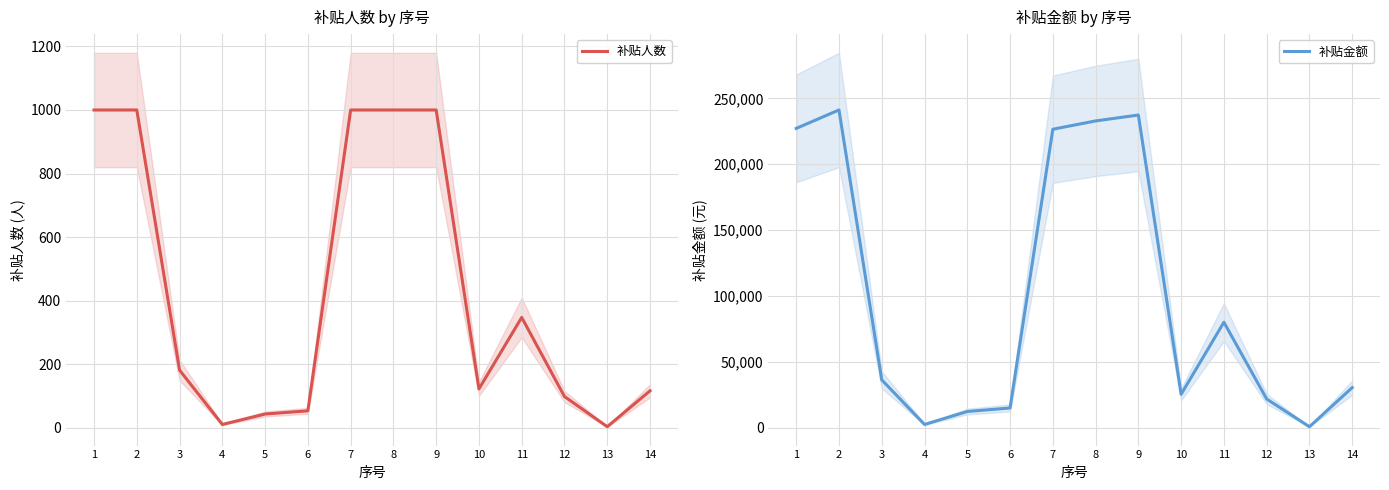

Which series has the largest range (max minus min)?

补贴金额